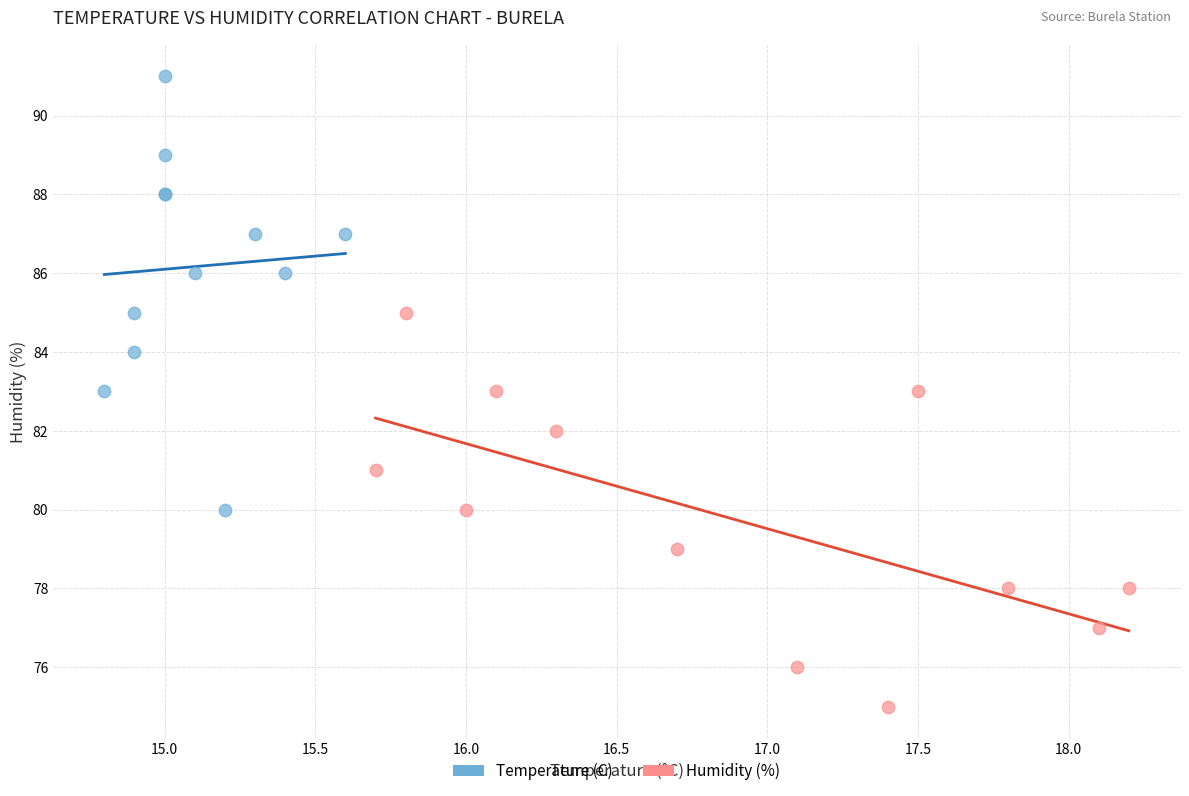

What are all the series names shown in the legend?

Temperature (C), Humidity (%)